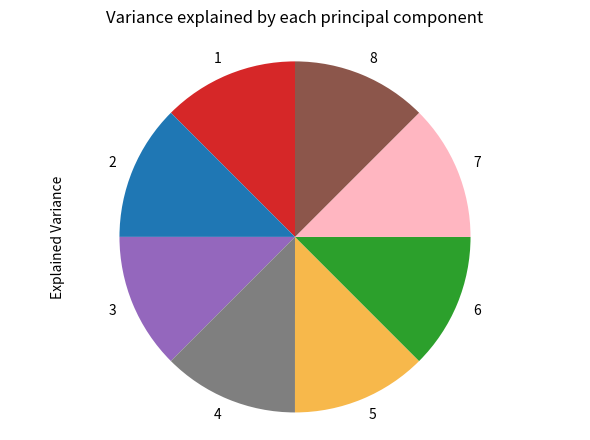

How many slices are in this pie chart?

8